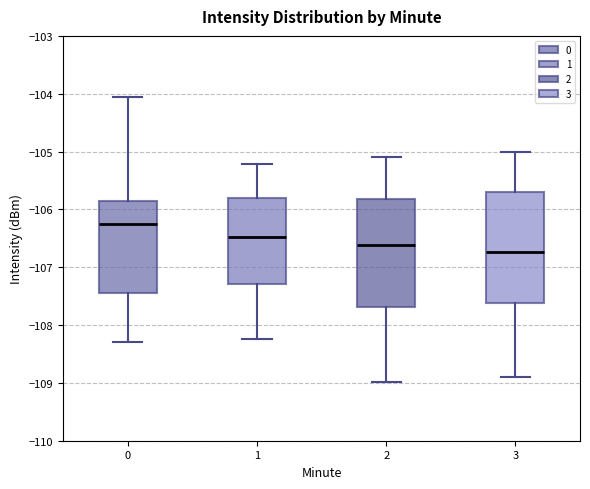

Which box has the lowest median line?

3